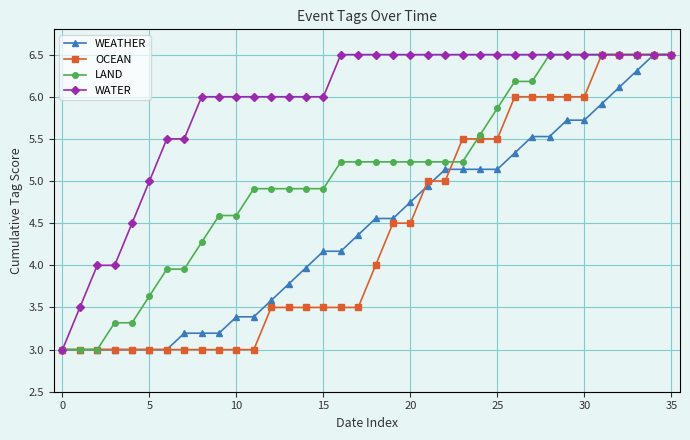

What is the value of the LAND point at the 22nd from the left?

5.2